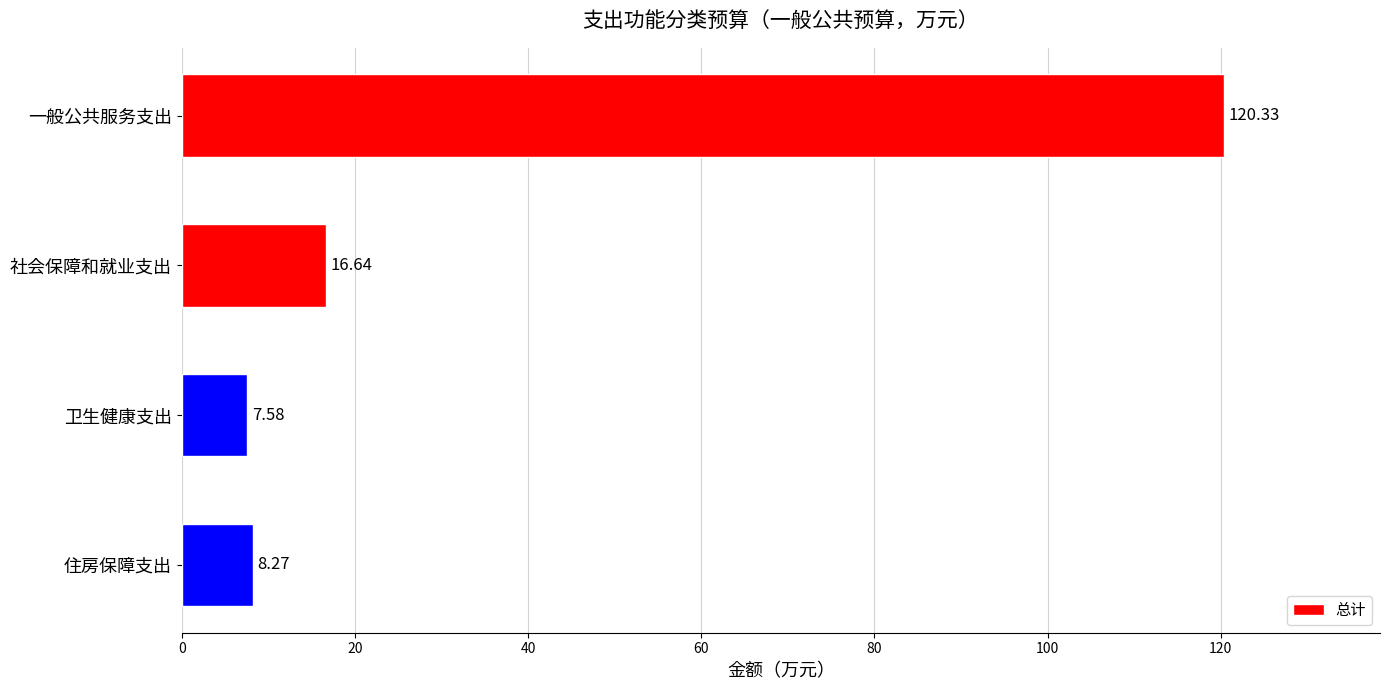

What is the sum of all values?

152.8